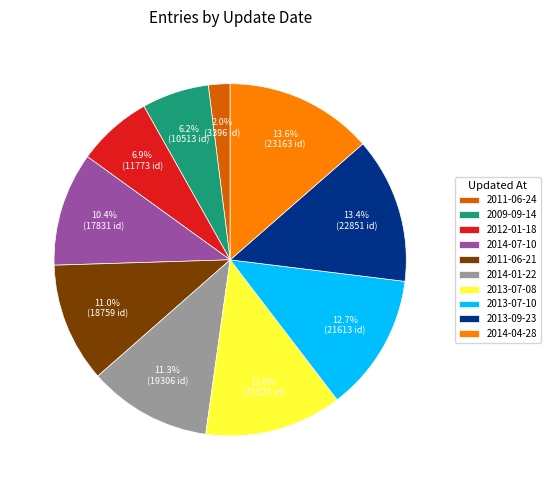

Do 2011-06-21 and 2014-07-10 together represent more than half of the pie?

No